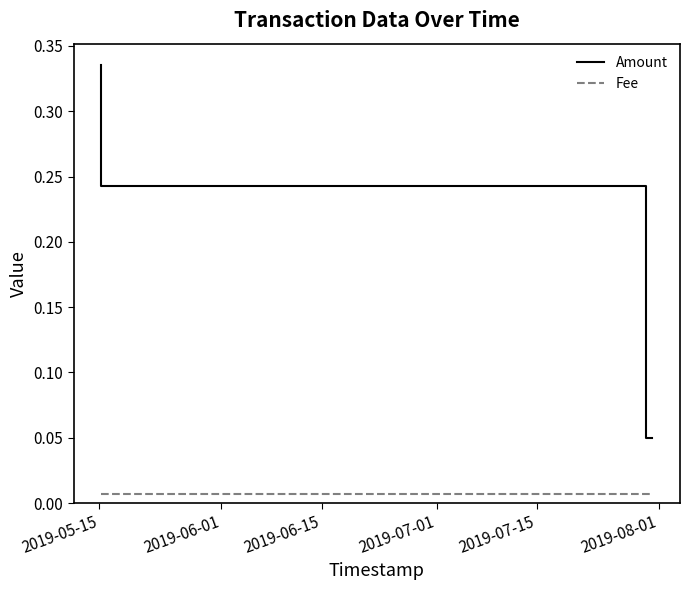

True or false: Fee and Amount intersect in this chart.

False